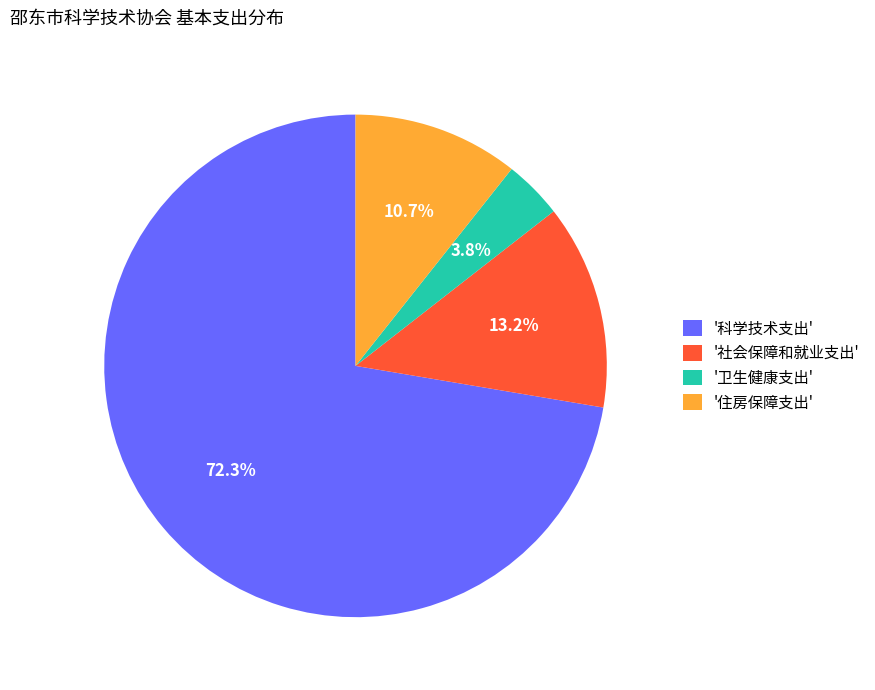

Does '科学技术支出' represent more than half of the total?

Yes